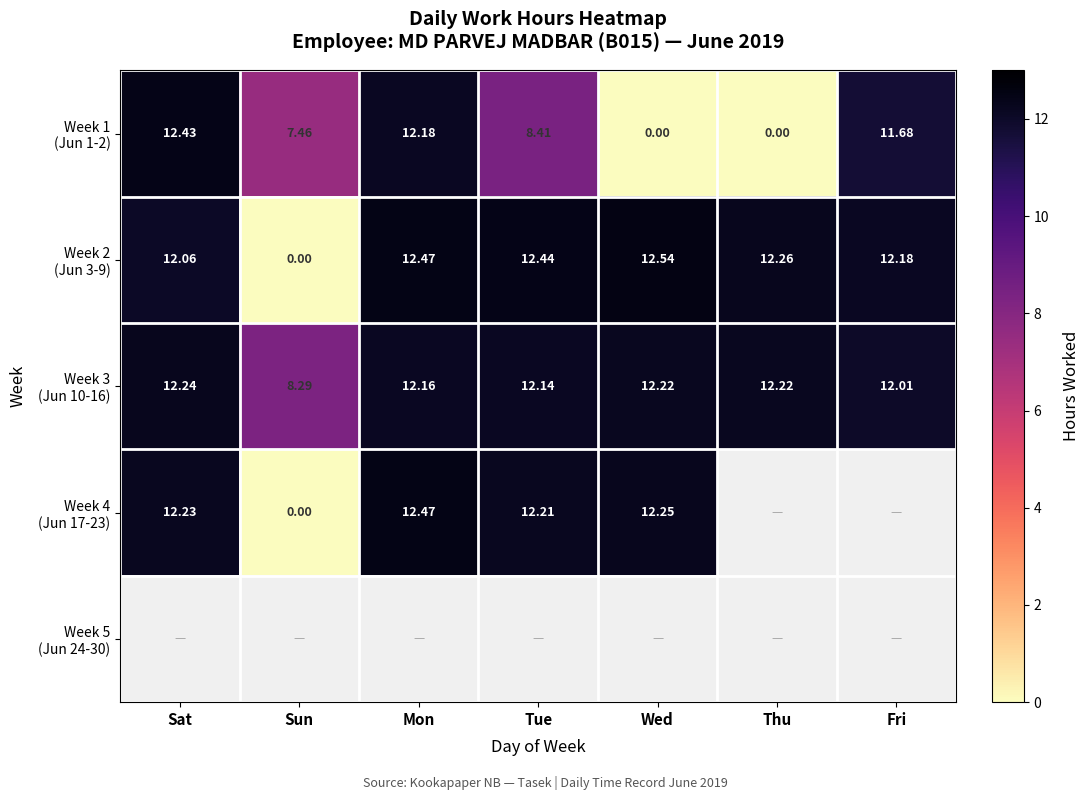

Count the number of categories in the chart.

7